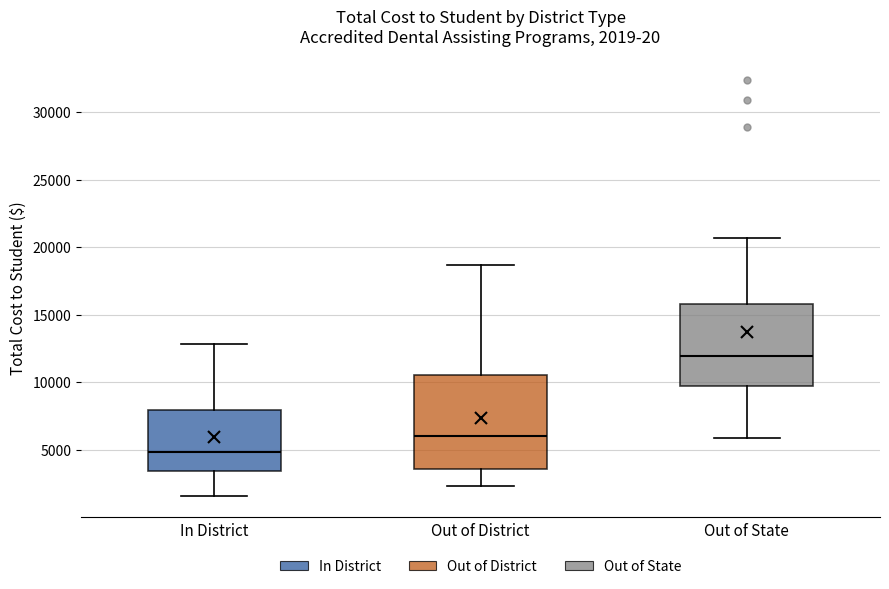

Which box is the tallest, from its lower edge to its upper edge?

Out of District